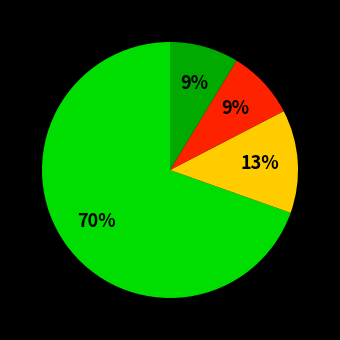

To the nearest percent, what is the average slice percentage?

25%